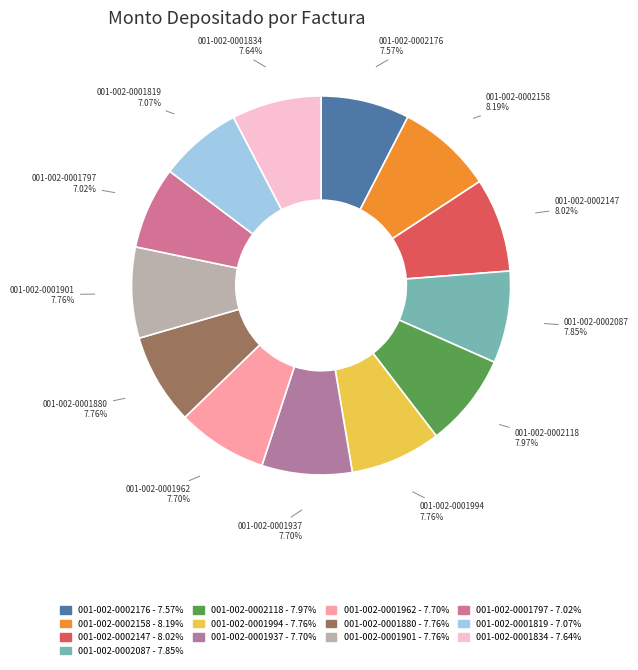

What is the ratio of the value at 001-002-0001937 to the value at 001-002-0002158?

0.9